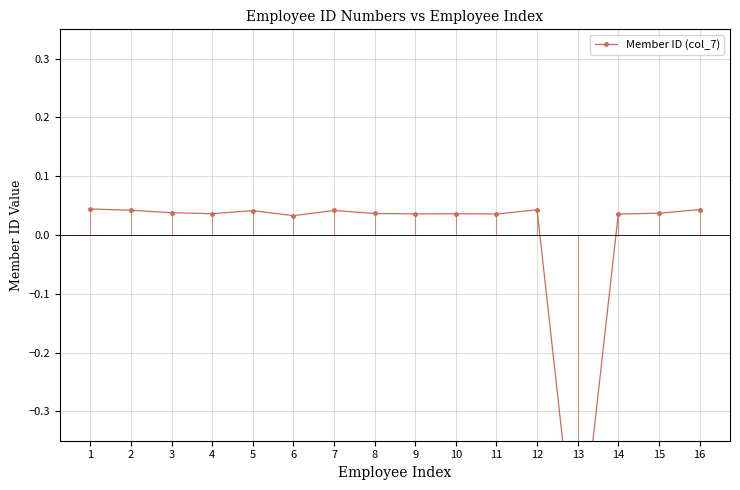

Which category has the highest value across all series?

1